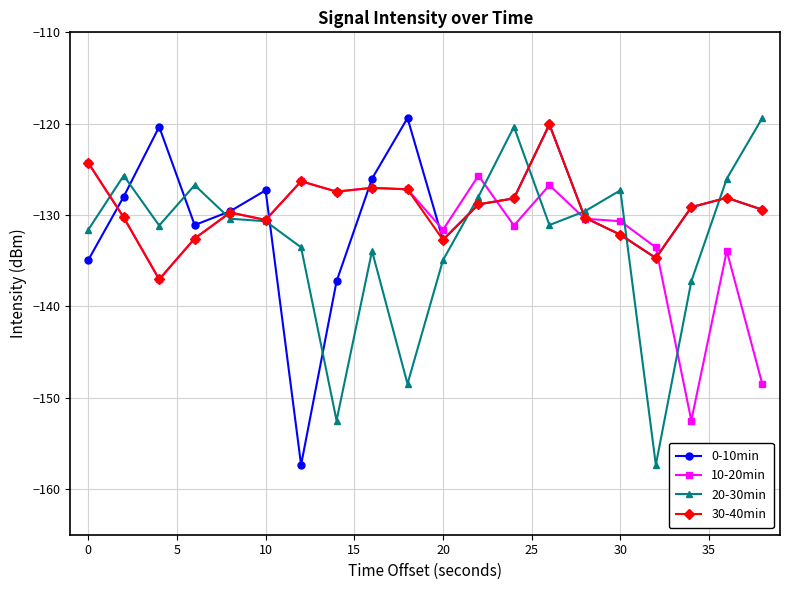

How many intersections are there between 0-10min and 20-30min?

10